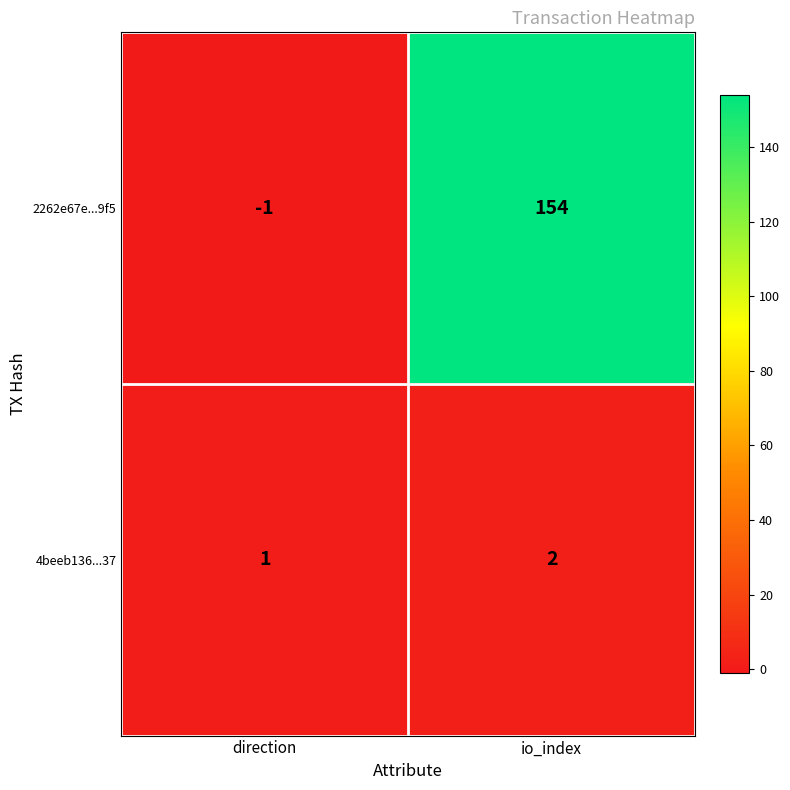

What is the sum of all 2262e67e...9f5 values?

153